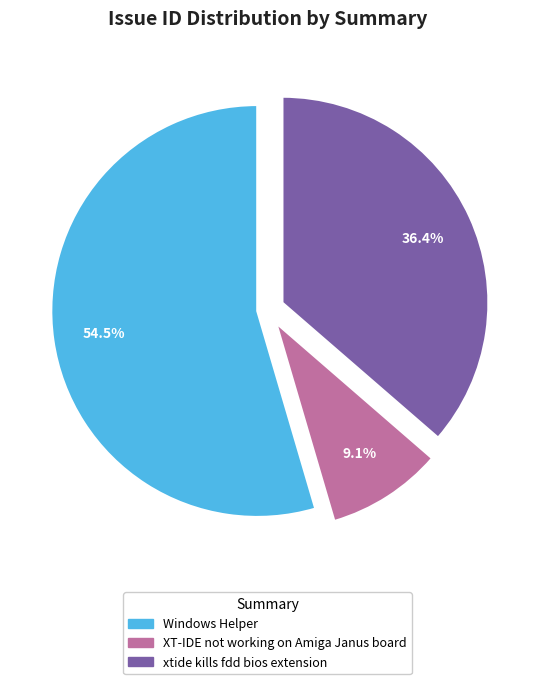

Rank the categories by value from lowest to highest.

XT-IDE not working on Amiga Janus board, xtide kills fdd bios extension, Windows Helper